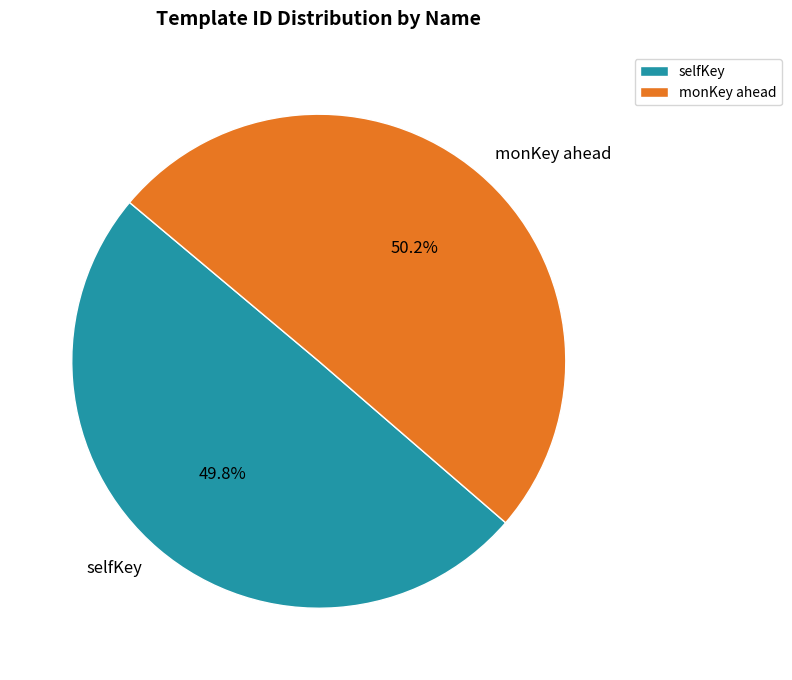

Approximately how many times larger is the value at selfKey compared to monKey ahead?

1.0